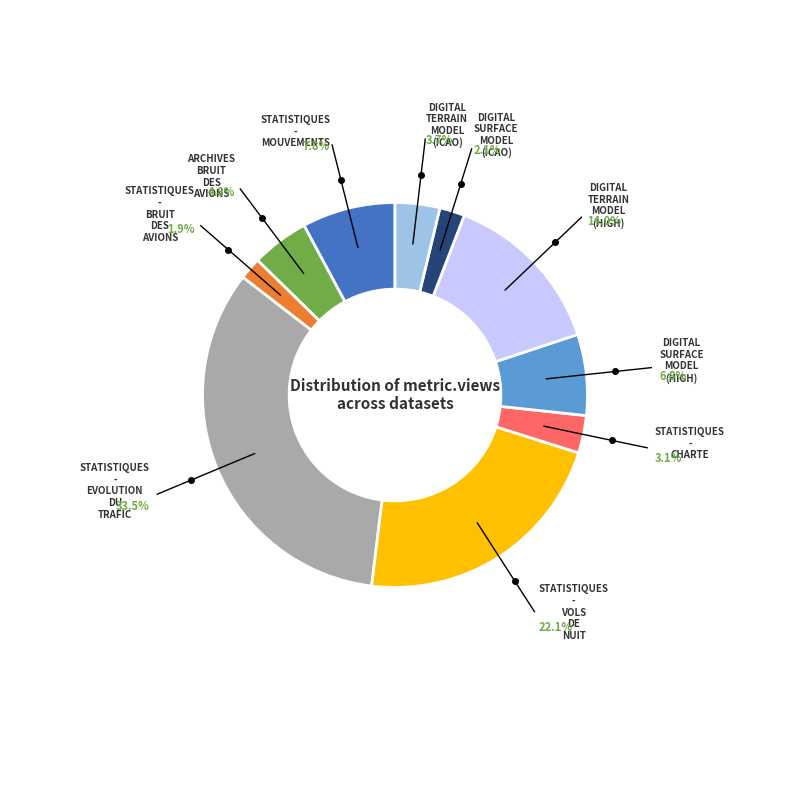

Is there a majority slice in this chart?

No